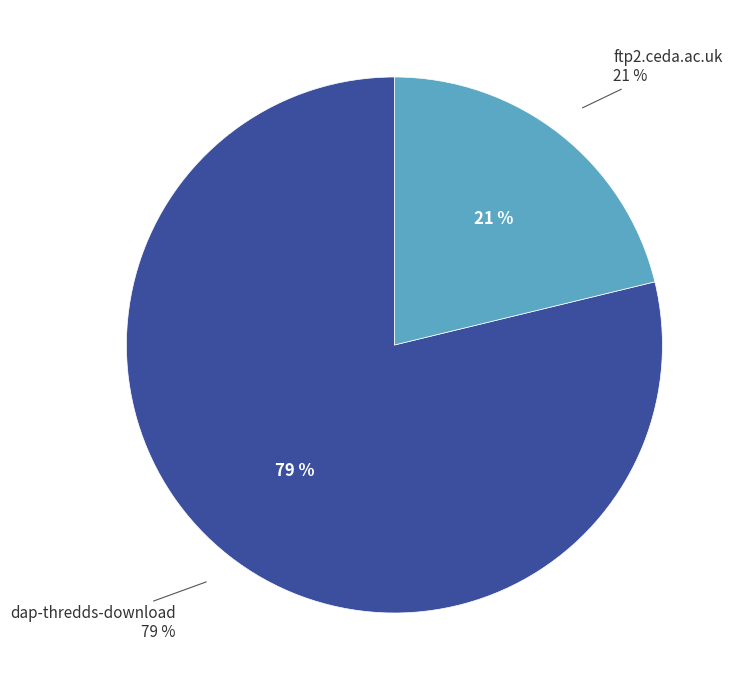

What is the ratio of the value at ftp2.ceda.ac.uk to the value at dap-thredds-download?

0.3